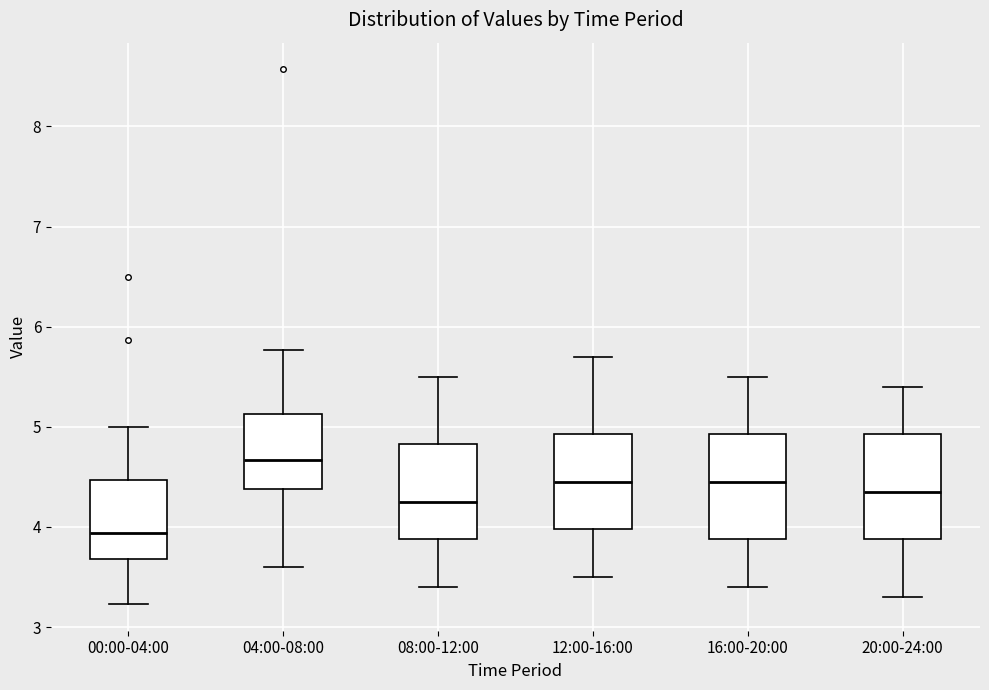

Reading left to right, transcribe this box plot: for each box, give where its median line is, the range the box spans, and where its two whiskers end, as read against the y-axis. The values are not printed on the chart, so give them approximately, as read against the axis.

00:00-04:00: median 3.9, box 3.7 to 4.5, whiskers 3.2 to 5.0
04:00-08:00: median 4.7, box 4.4 to 5.1, whiskers 3.6 to 5.8
08:00-12:00: median 4.3, box 3.9 to 4.8, whiskers 3.4 to 5.5
12:00-16:00: median 4.5, box 4.0 to 4.9, whiskers 3.5 to 5.7
16:00-20:00: median 4.5, box 3.9 to 4.9, whiskers 3.4 to 5.5
20:00-24:00: median 4.4, box 3.9 to 4.9, whiskers 3.3 to 5.4